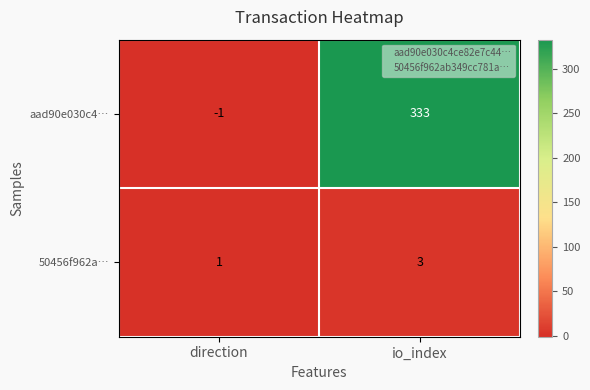

Reading left to right, list all the values displayed in this chart.

aad90e030c4…: -1	333
50456f962a…: 1	3